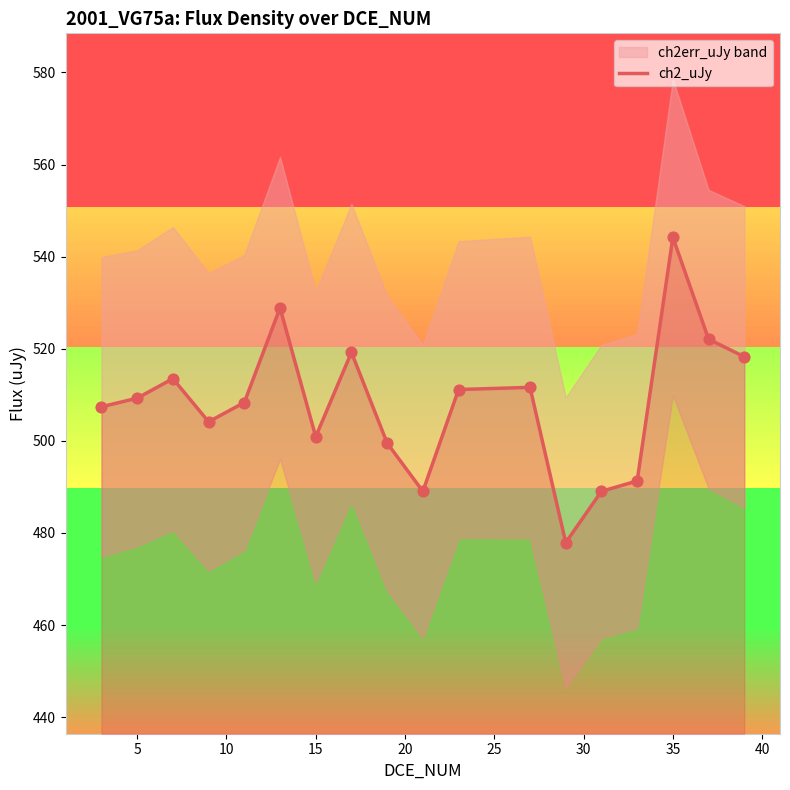

What is the maximum value for ch2_uJy?

544.2